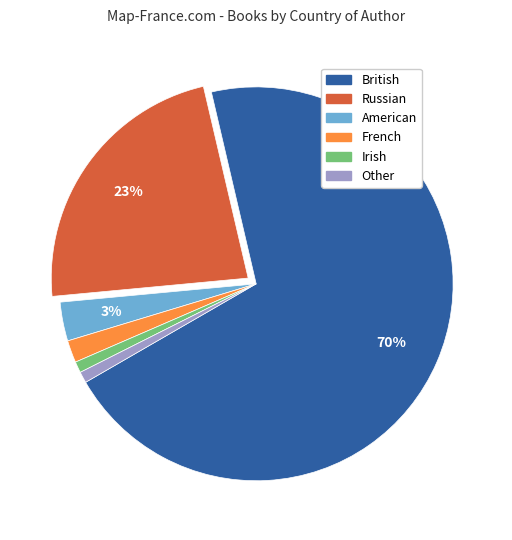

Is the sum of Irish and Russian greater than half?

No